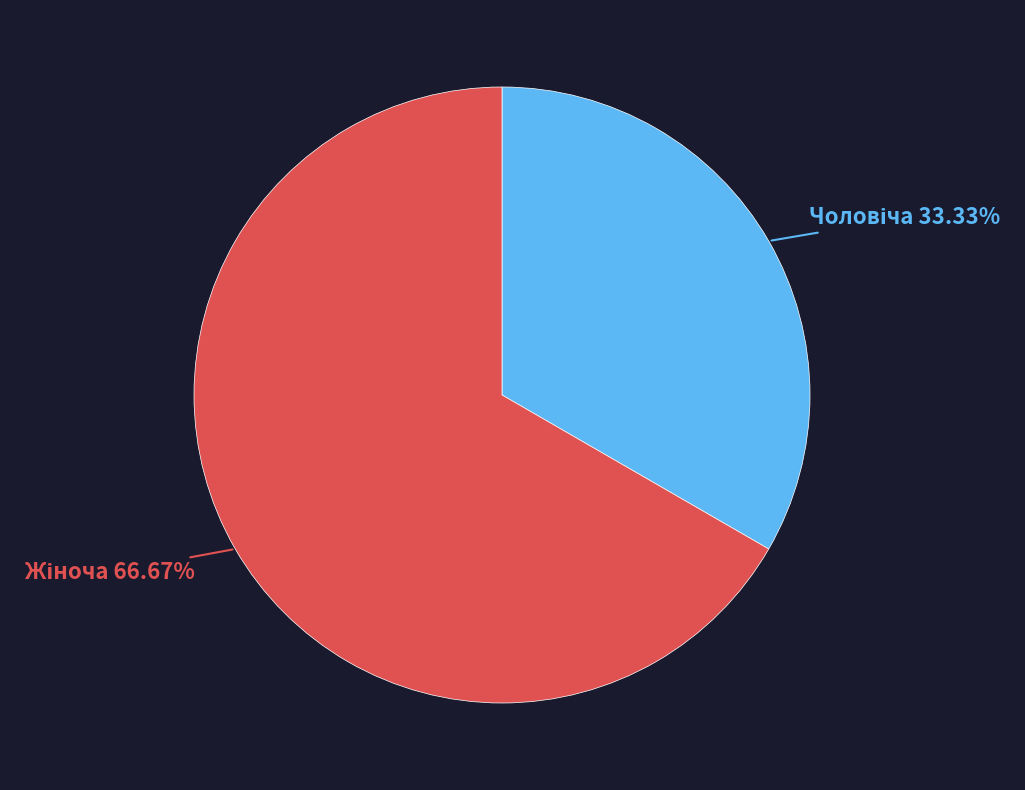

Count the number of slices in the pie.

2